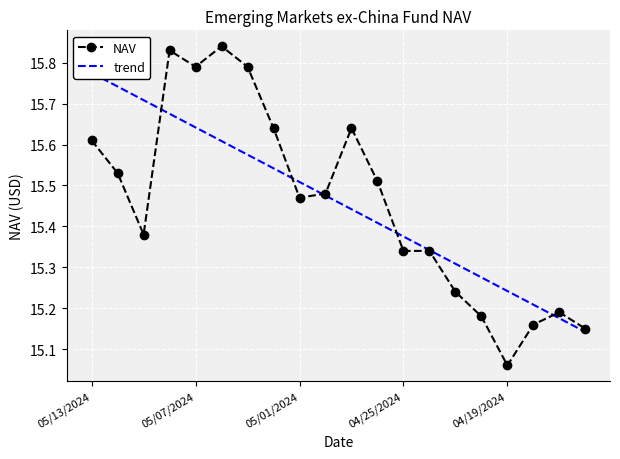

What are all the series names shown in the legend?

NAV, trend